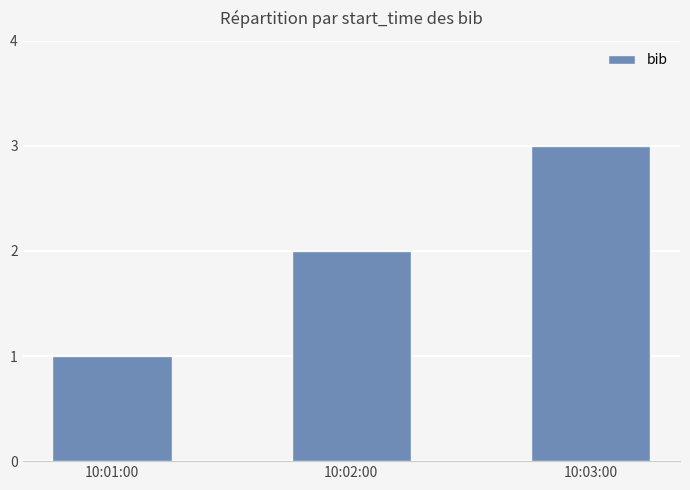

Rank the categories by value from highest to lowest.

10:03:00, 10:02:00, 10:01:00